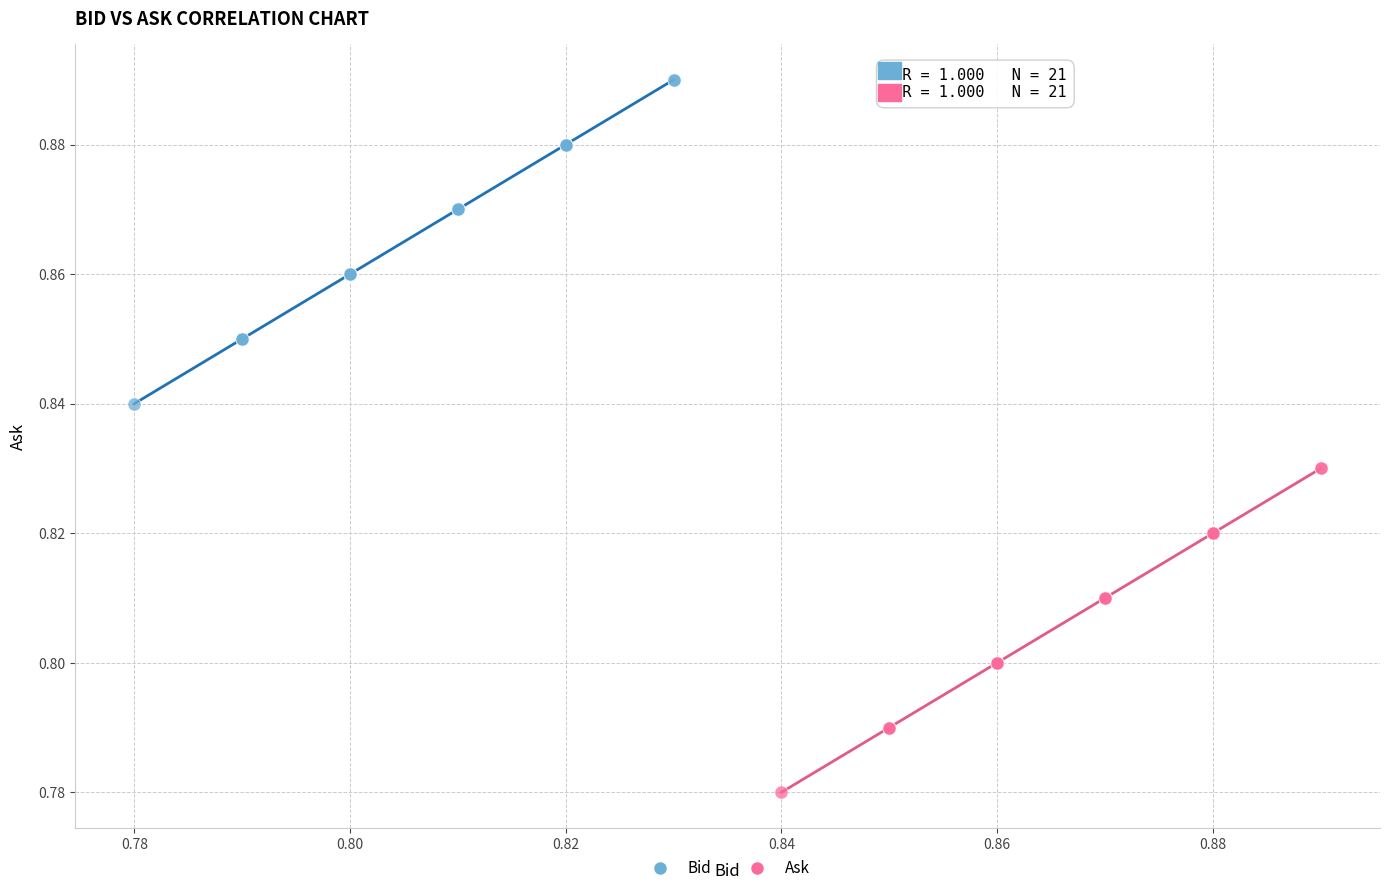

Which series contains the highest Y value?

Bid